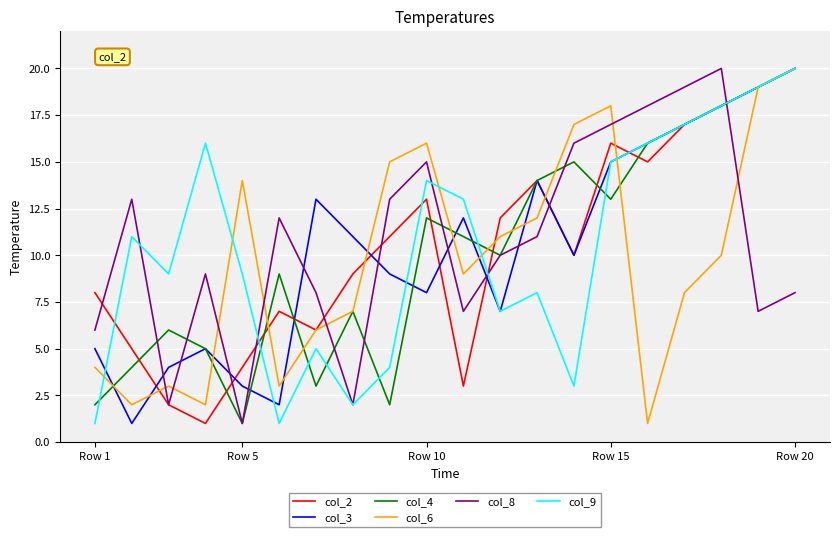

What is the maximum value shown in the chart?

20